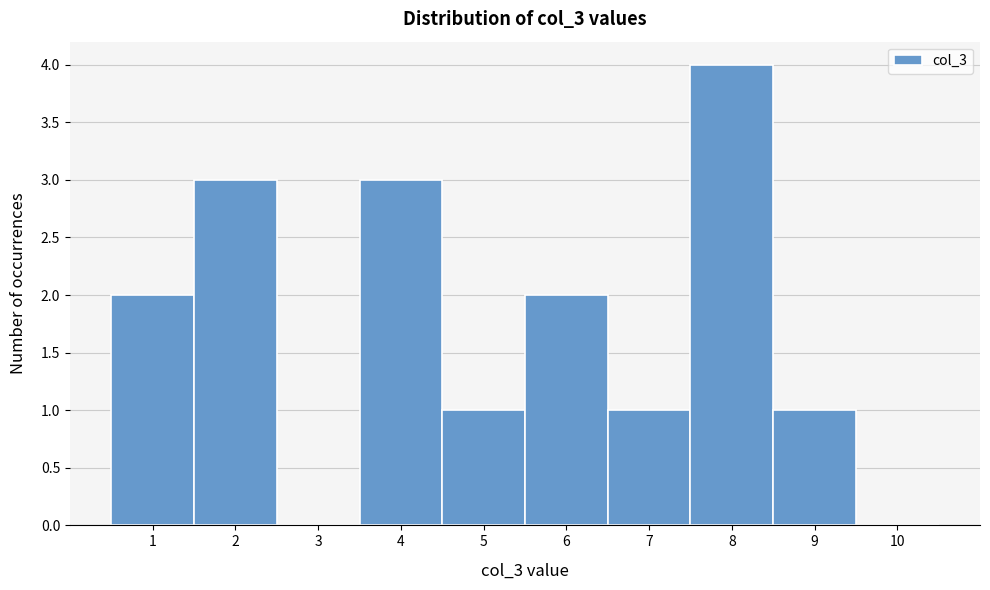

Reading left to right, transcribe this chart: for each bar, give the range it covers on the x-axis and its height. The values are not printed on the chart, so give them approximately, as read against the axis.

0.5 to 1.5: 2
1.5 to 2.5: 3
2.5 to 3.5: 0
3.5 to 4.5: 3
4.5 to 5.5: 1
5.5 to 6.5: 2
6.5 to 7.5: 1
7.5 to 8.5: 4
8.5 to 9.5: 1
9.5 to 10.5: 0